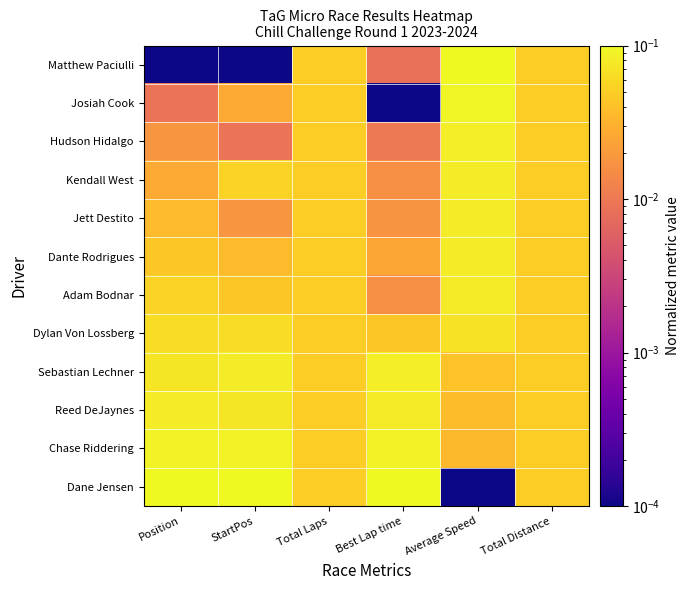

What is the total value across all series at Best Lap time?

0.5